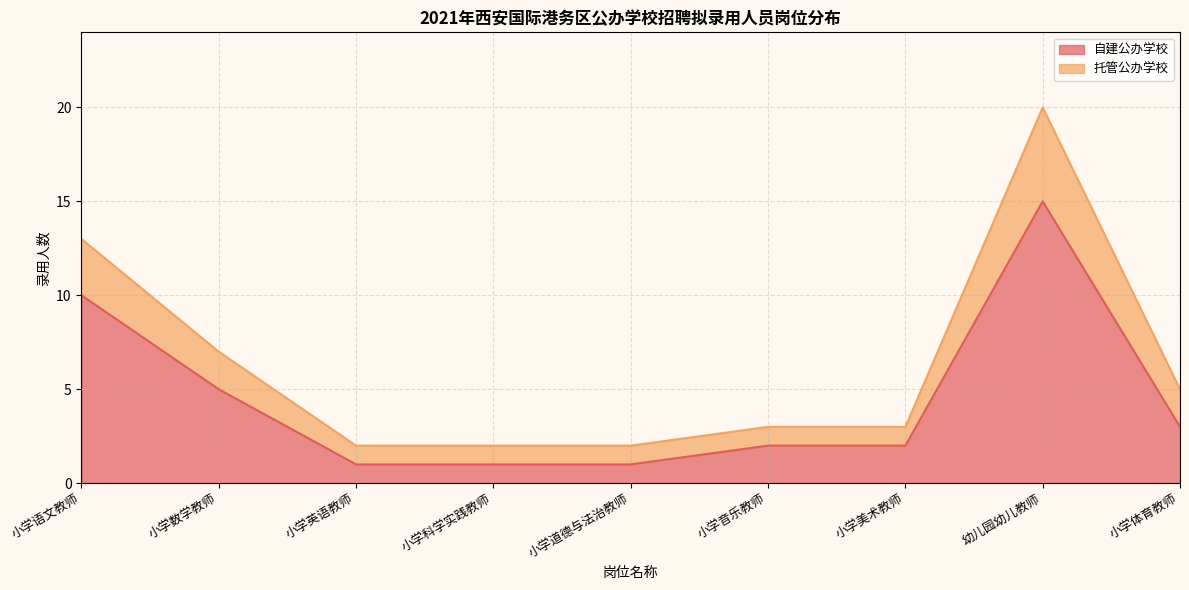

What is the total value across all series at 小学美术教师?

3